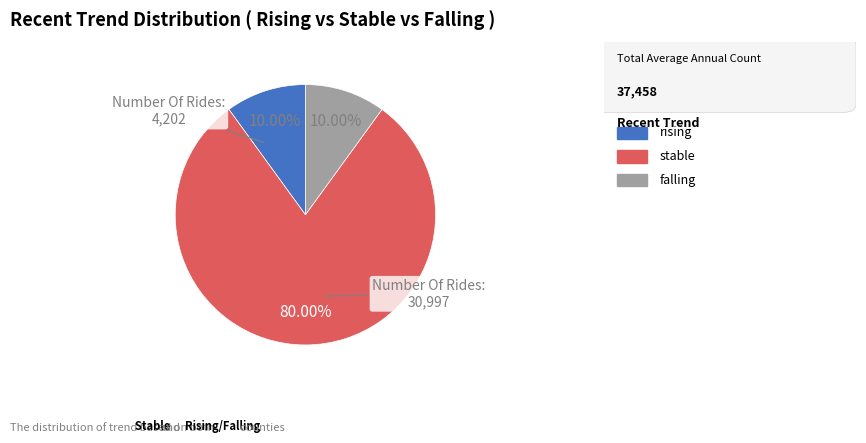

Is there a majority slice in this chart?

Yes